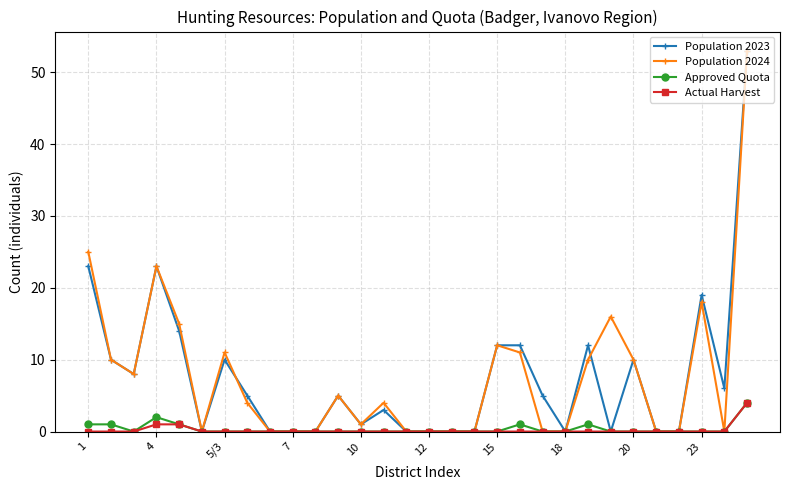

At how many categories does at least one series exceed 9?

12